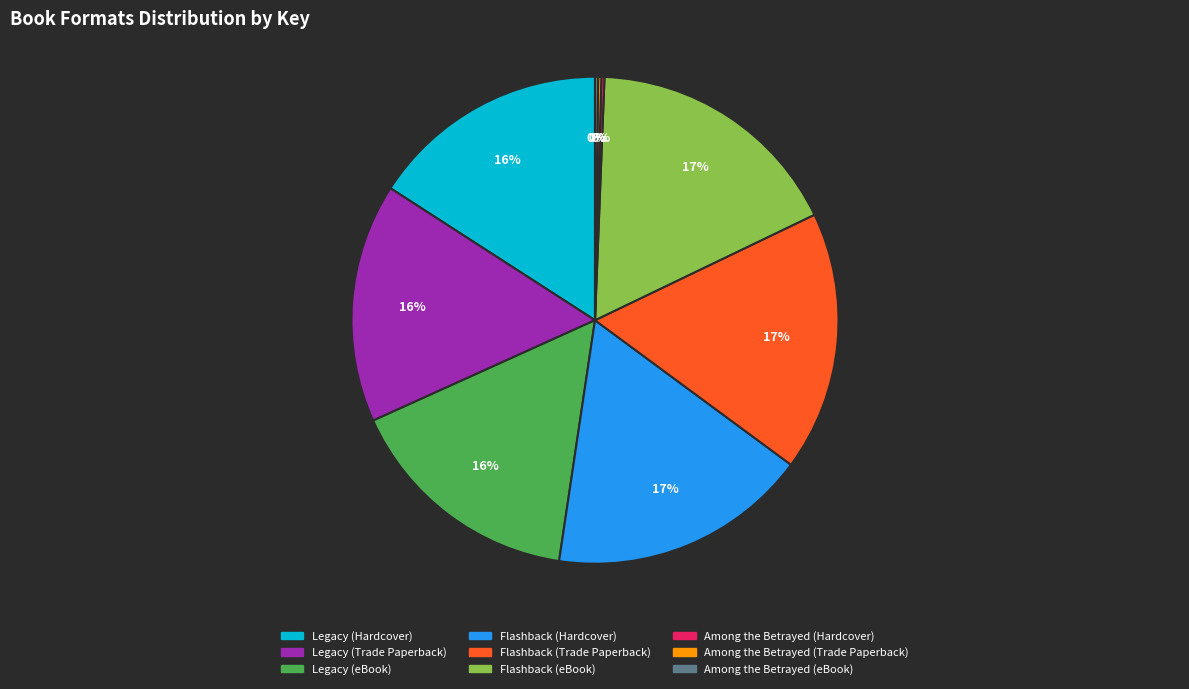

To the nearest percent, what is the difference between the largest and smallest slice percentages?

17%